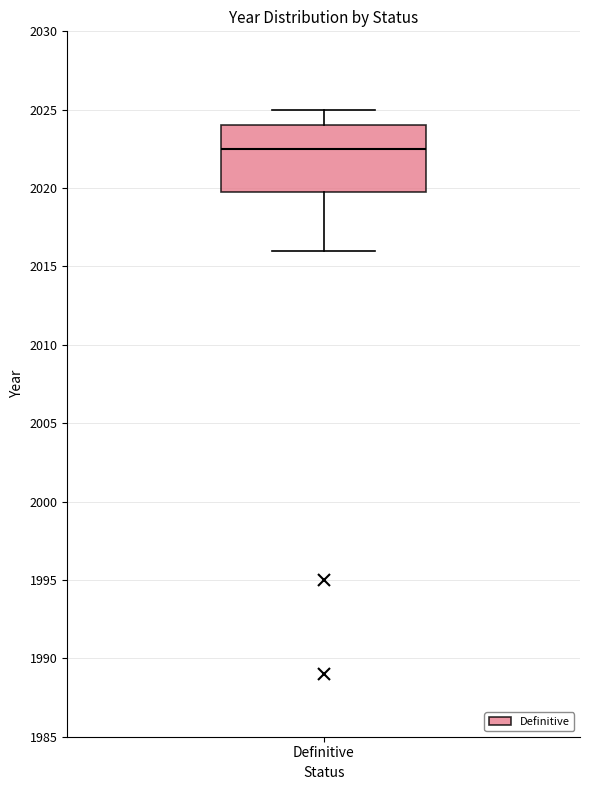

Where is the upper edge of the box for Definitive on the y-axis? The values are not printed on the chart, so give them approximately, as read against the axis.

2024.0